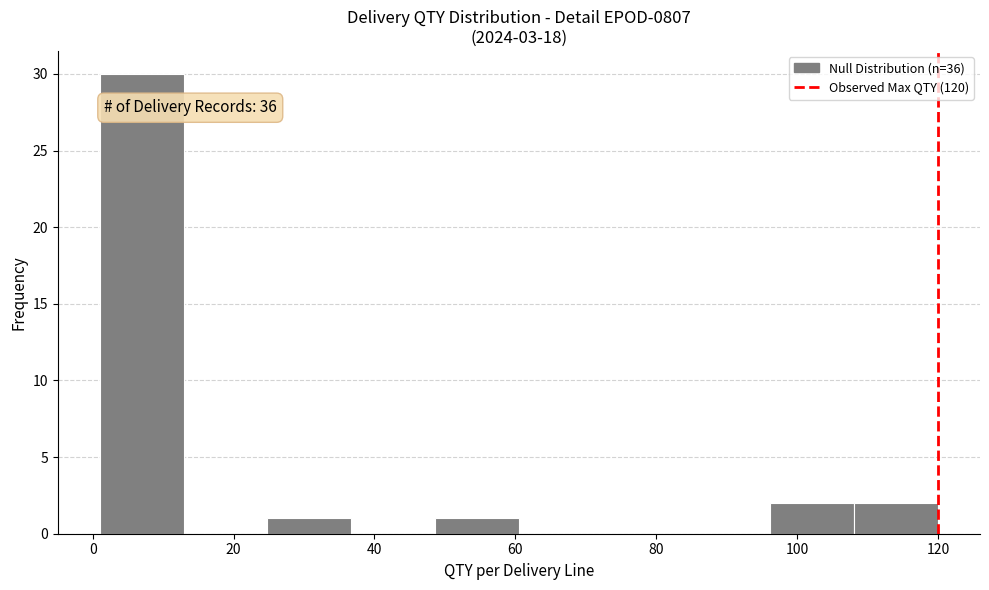

Over which range of the x-axis is the bar tallest?

2 to 12